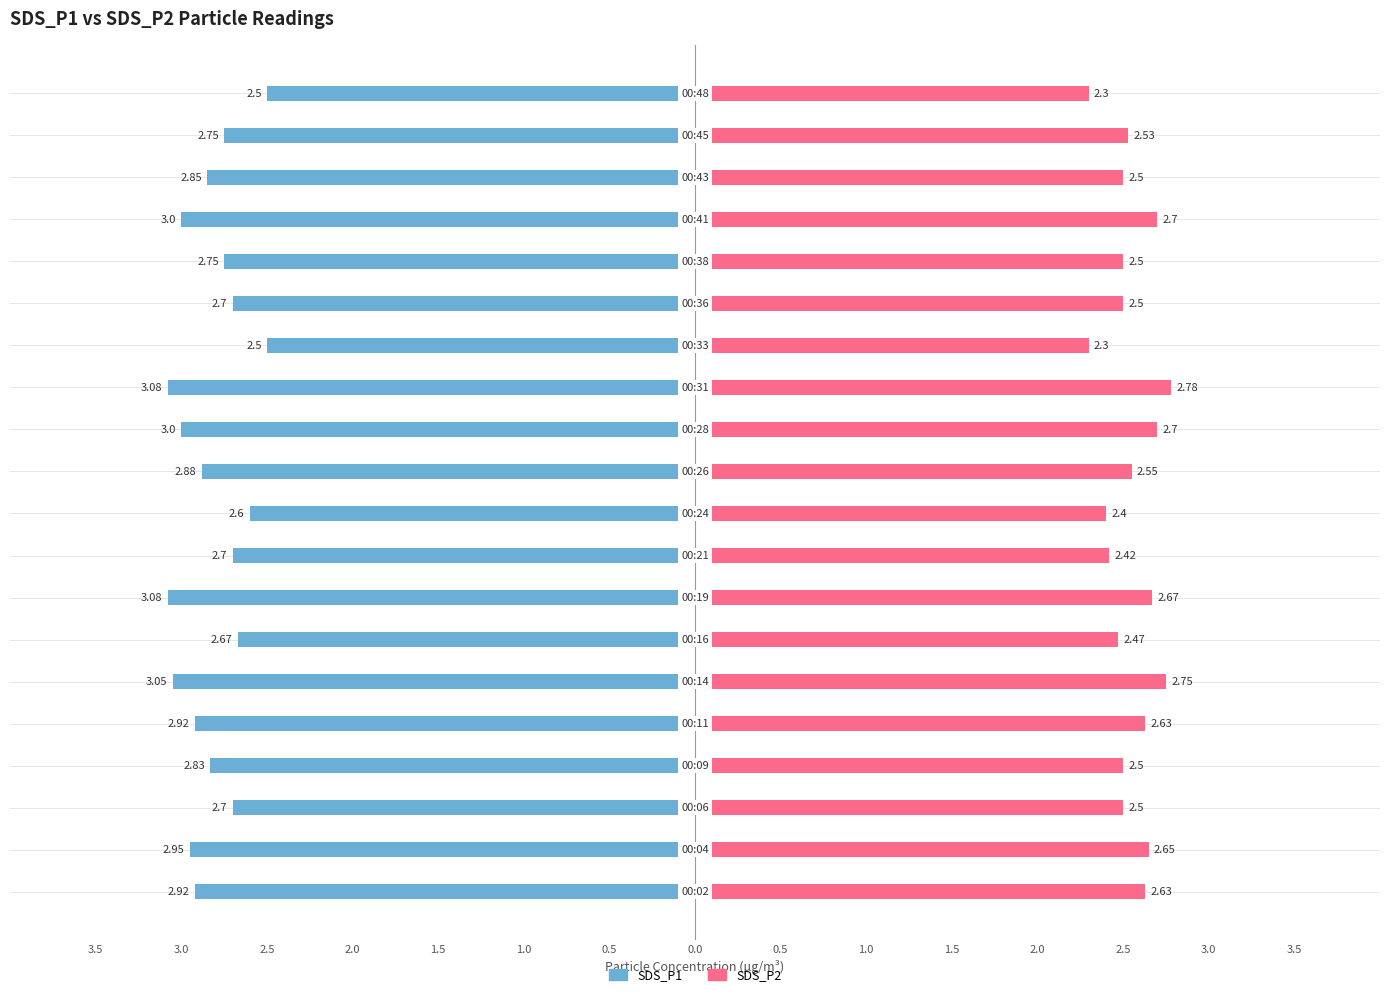

Reading left to right, what are all the values shown in this chart?

SDS_P1: -2.9	-3.0	-2.7	-2.8	-2.9	-3.0	-2.7	-3.1	-2.7	-2.6	-2.9	-3.0	-3.1	-2.5	-2.7	-2.8	-3.0	-2.9	-2.8	-2.5
SDS_P2: 2.6	2.6	2.5	2.5	2.6	2.8	2.5	2.7	2.4	2.4	2.5	2.7	2.8	2.3	2.5	2.5	2.7	2.5	2.5	2.3